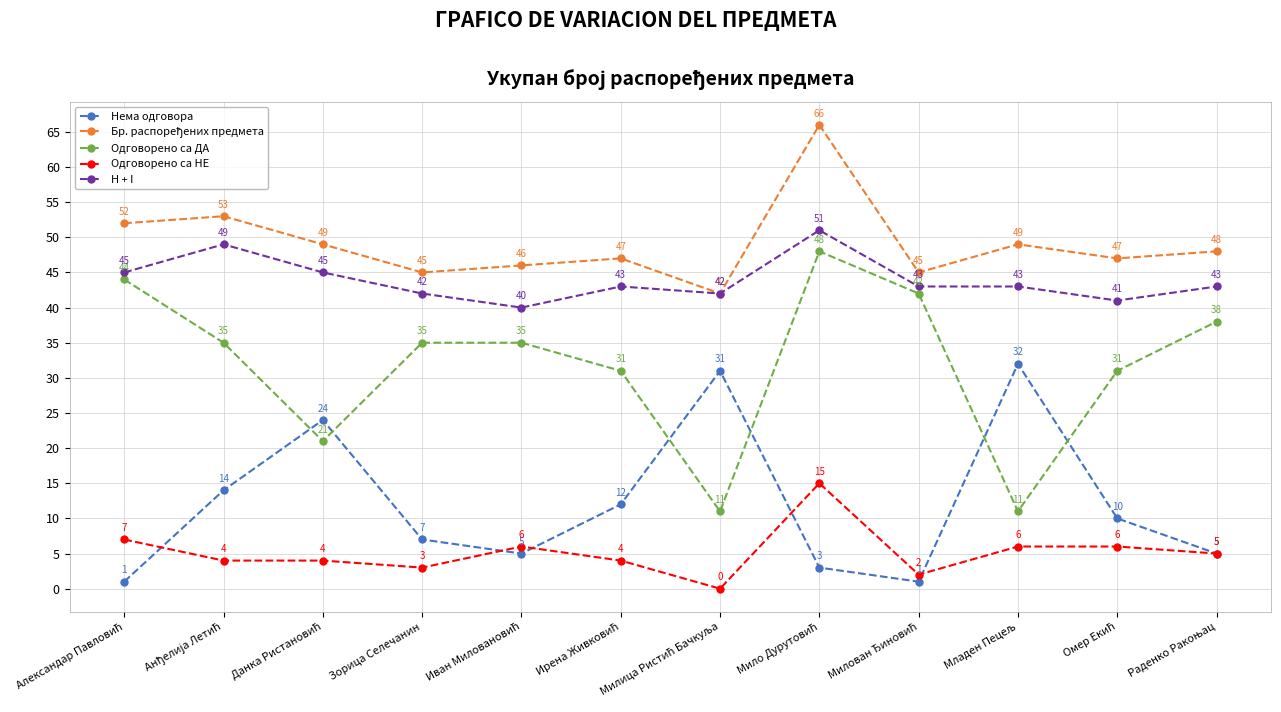

The value of Нема одговора at Зорица Селечанин is 7. True or false?

True